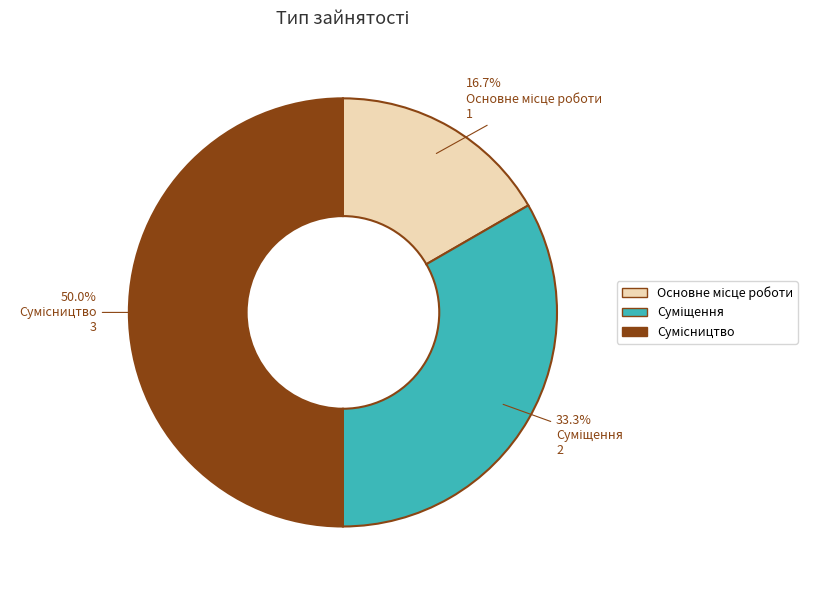

Does Основне місце роботи account for over 50% of the chart?

No